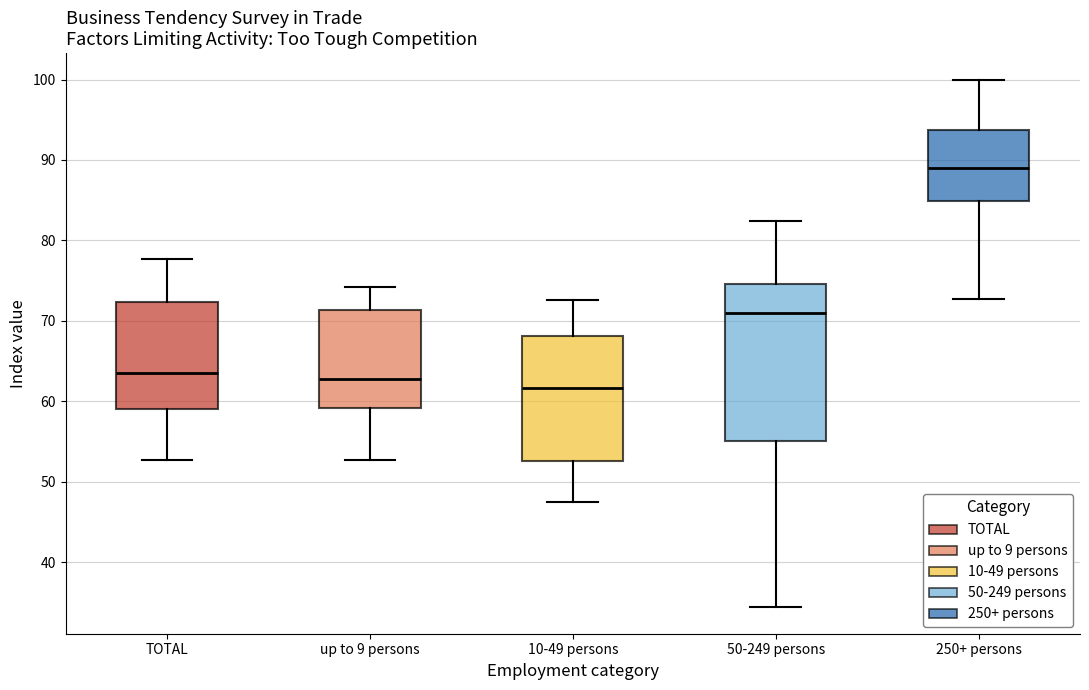

Which box is the tallest, from its lower edge to its upper edge?

50-249 persons